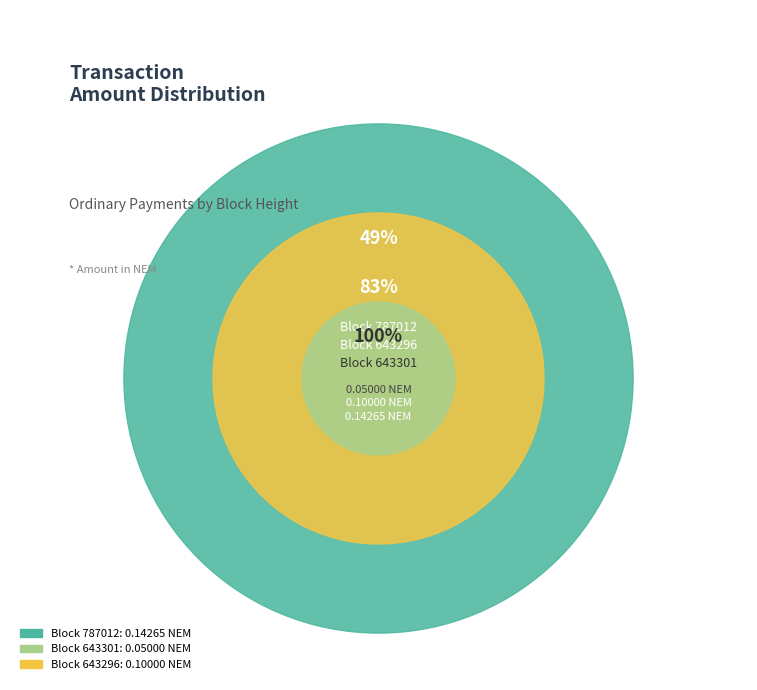

What portion of the pie excludes 643296?

65.8%